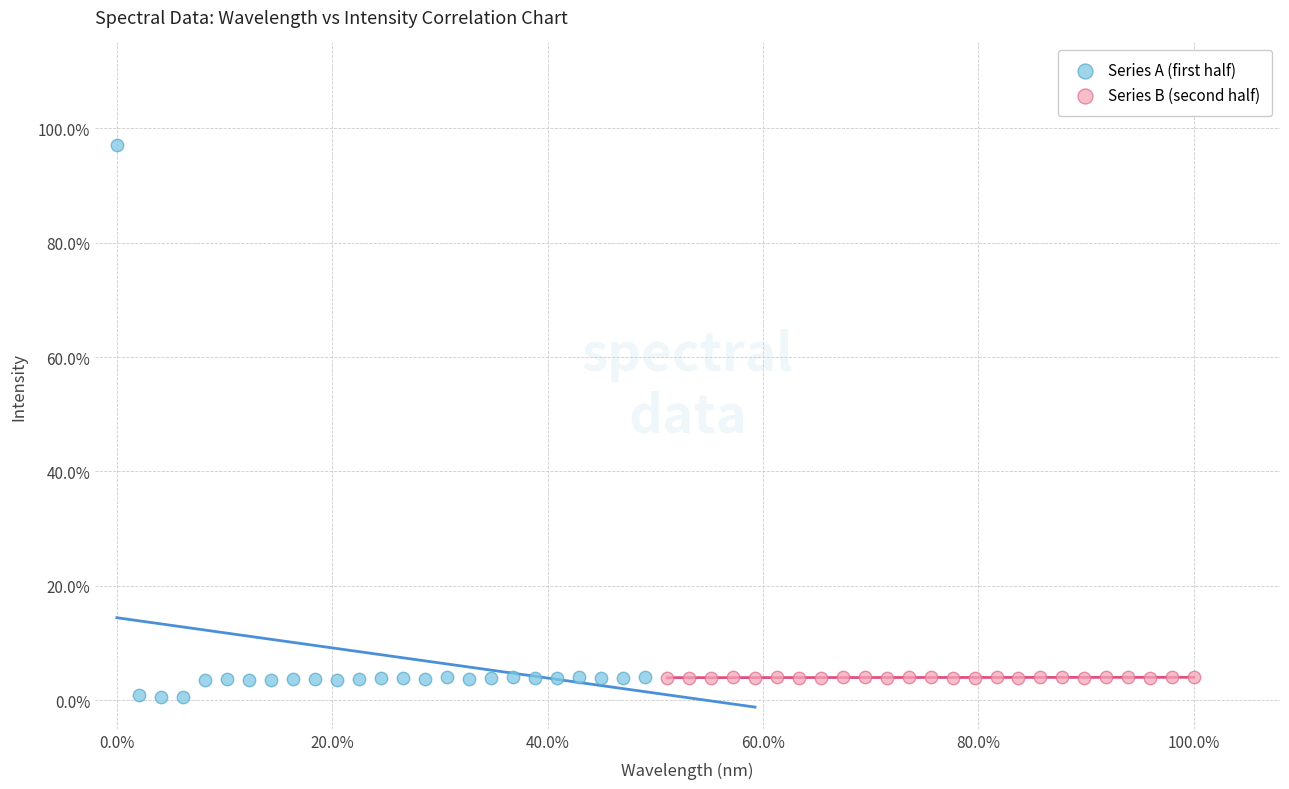

Which series contains the highest Y value?

Series A (first half)